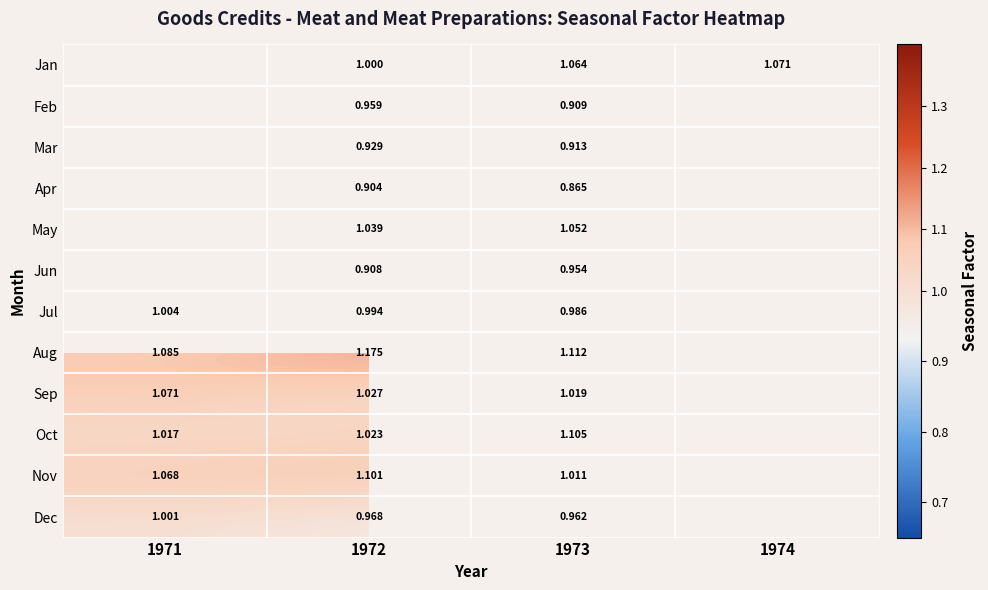

Is the value of Jan at 1973 greater than the value of Sep at 1973?

Yes